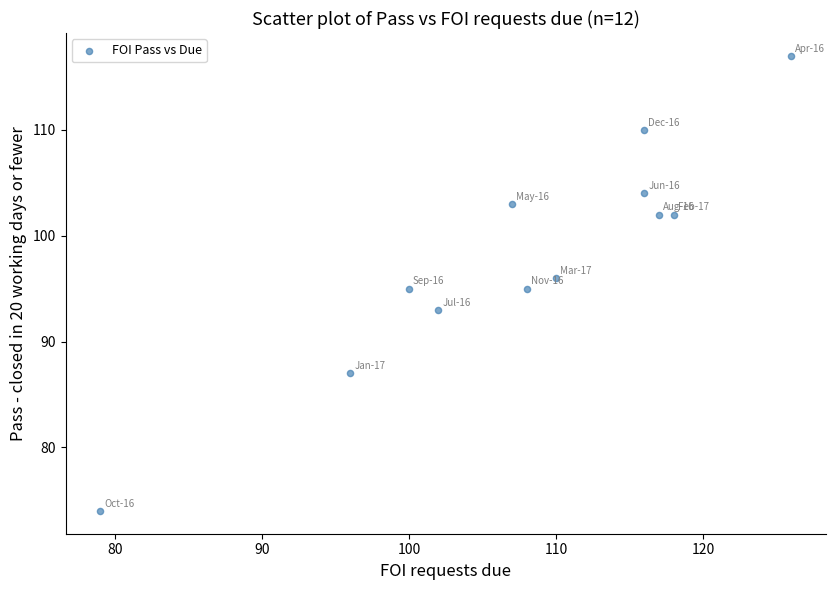

What is the range of Y values (max minus min)?

43